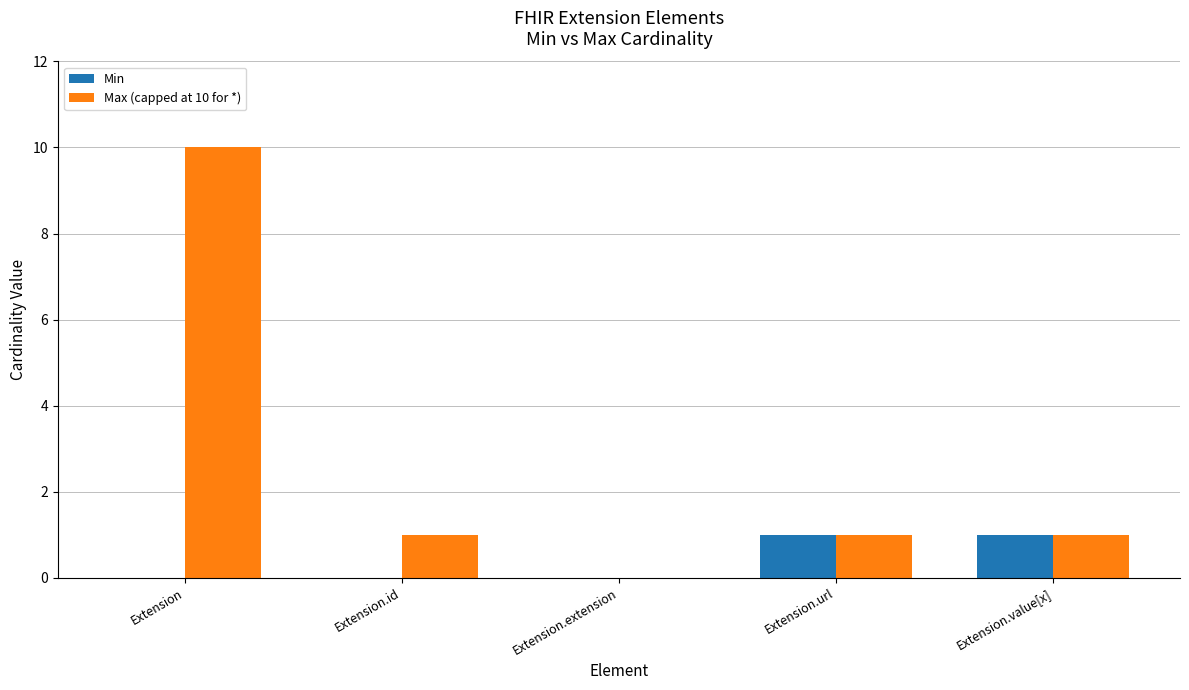

The Max (capped at 10 for *) series shows 0 at Extension.value[x]. True or false?

False